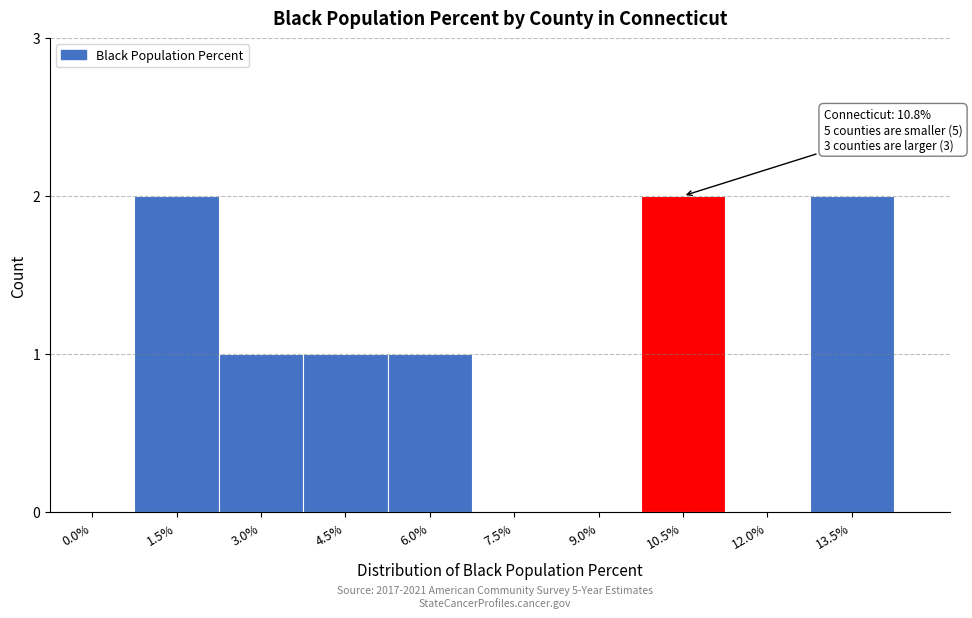

Reading left to right, extract all data points from this chart.

0.0%=0	1.5%=2	3.0%=1	4.5%=1	6.0%=1	7.5%=0	9.0%=0	10.5%=2	12.0%=0	13.5%=2